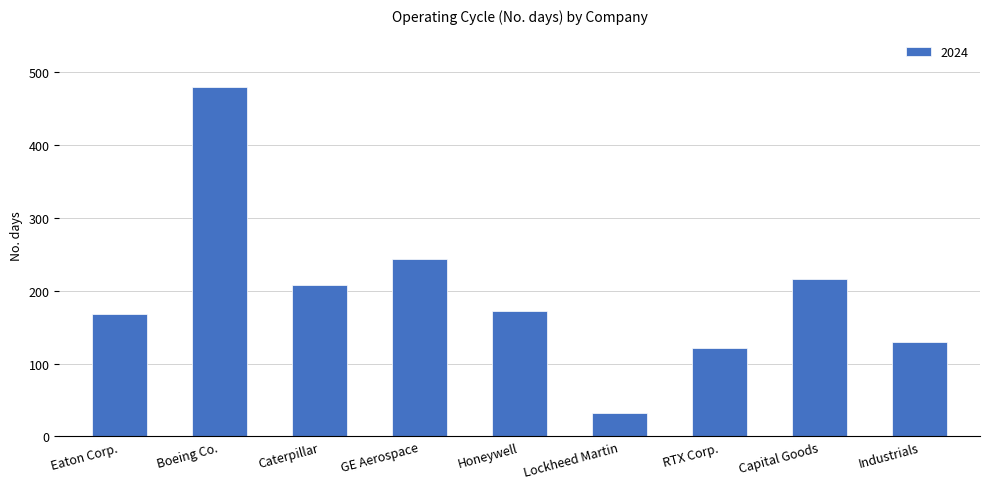

What position from the left is Caterpillar?

3